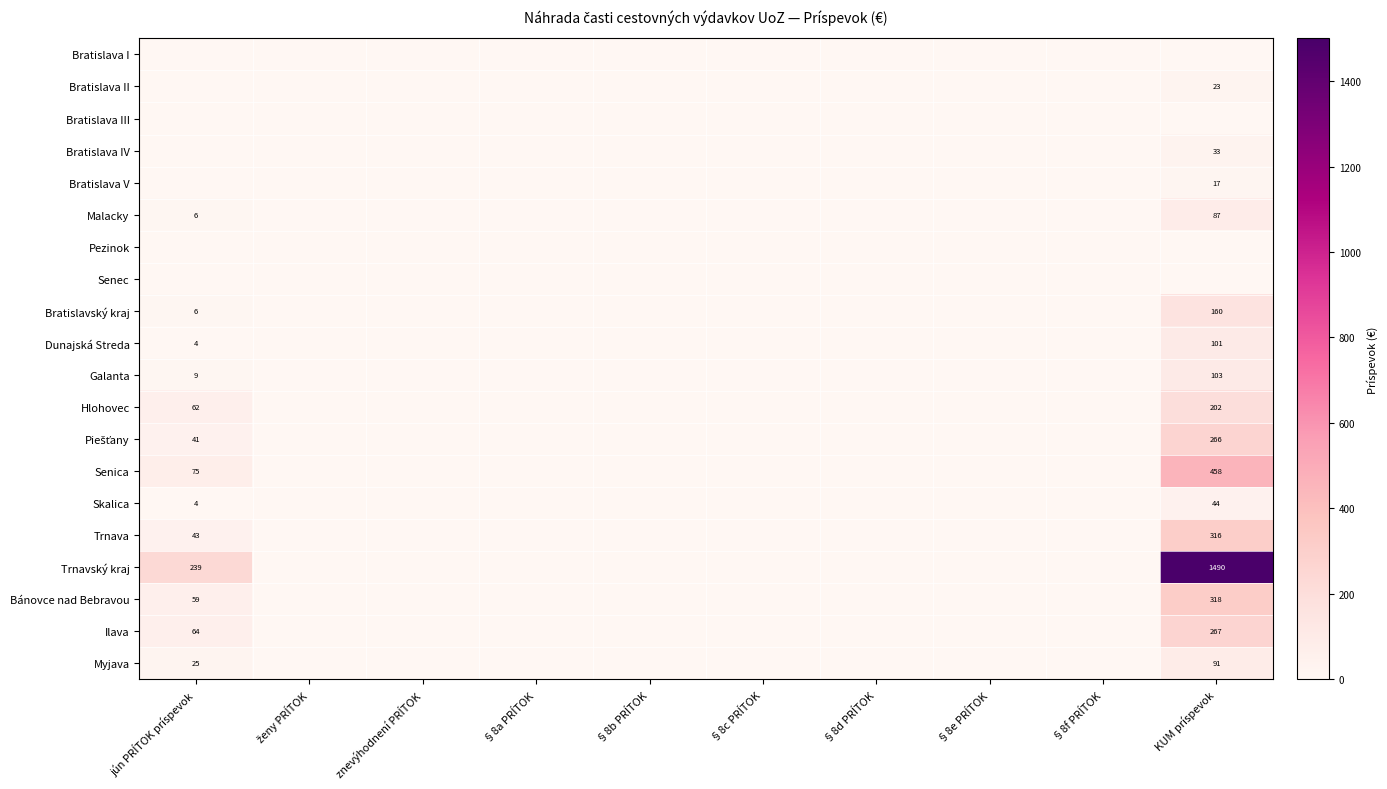

The value of Hlohovec at KUM príspevok is 202. True or false?

True